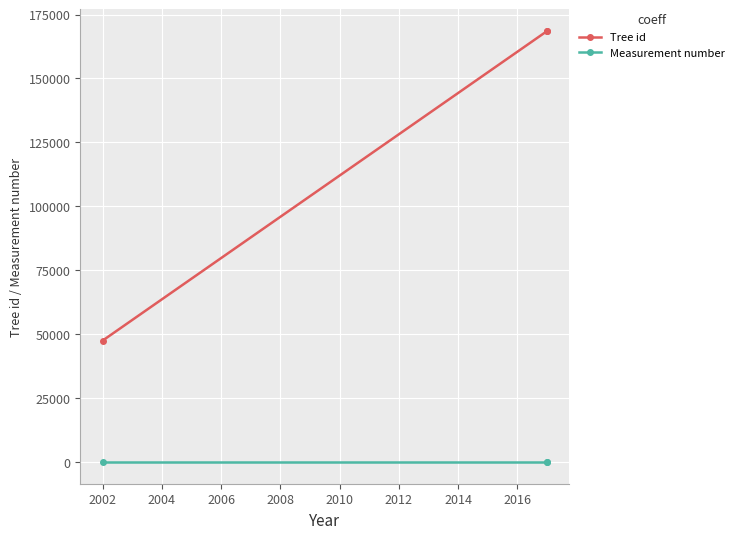

Which has a higher value, 2004 or 2002?

2002